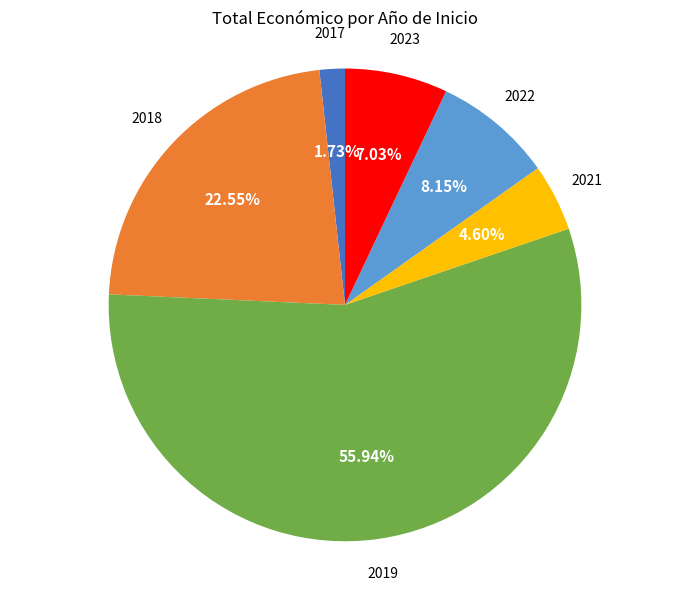

Approximately how many times larger is the value at 2019 compared to 2022?

6.9